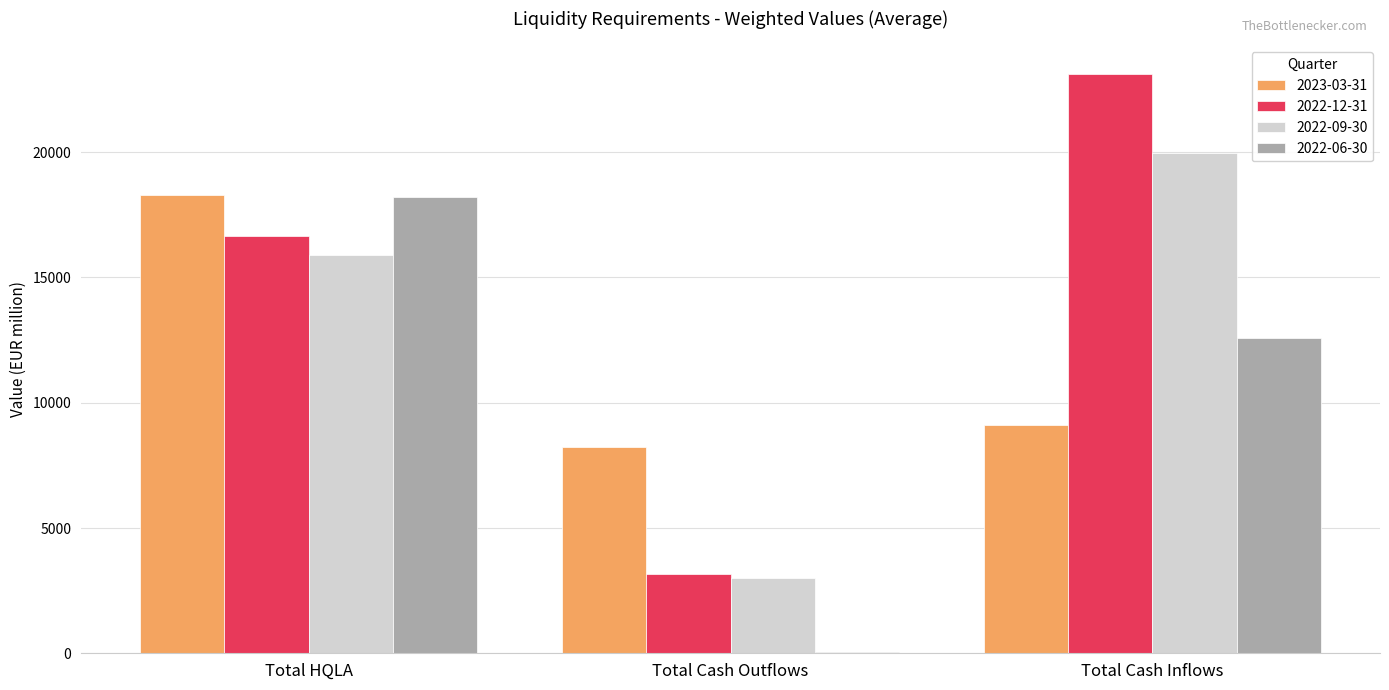

Reading left to right, extract all data points from this chart.

2023-03-31: 18297.3	8245.2	9130.6
2022-12-31: 16668.2	3178.2	23102.5
2022-09-30: 15879.9	3009.0	19962.0
2022-06-30: 18205.2	56.0	12582.8